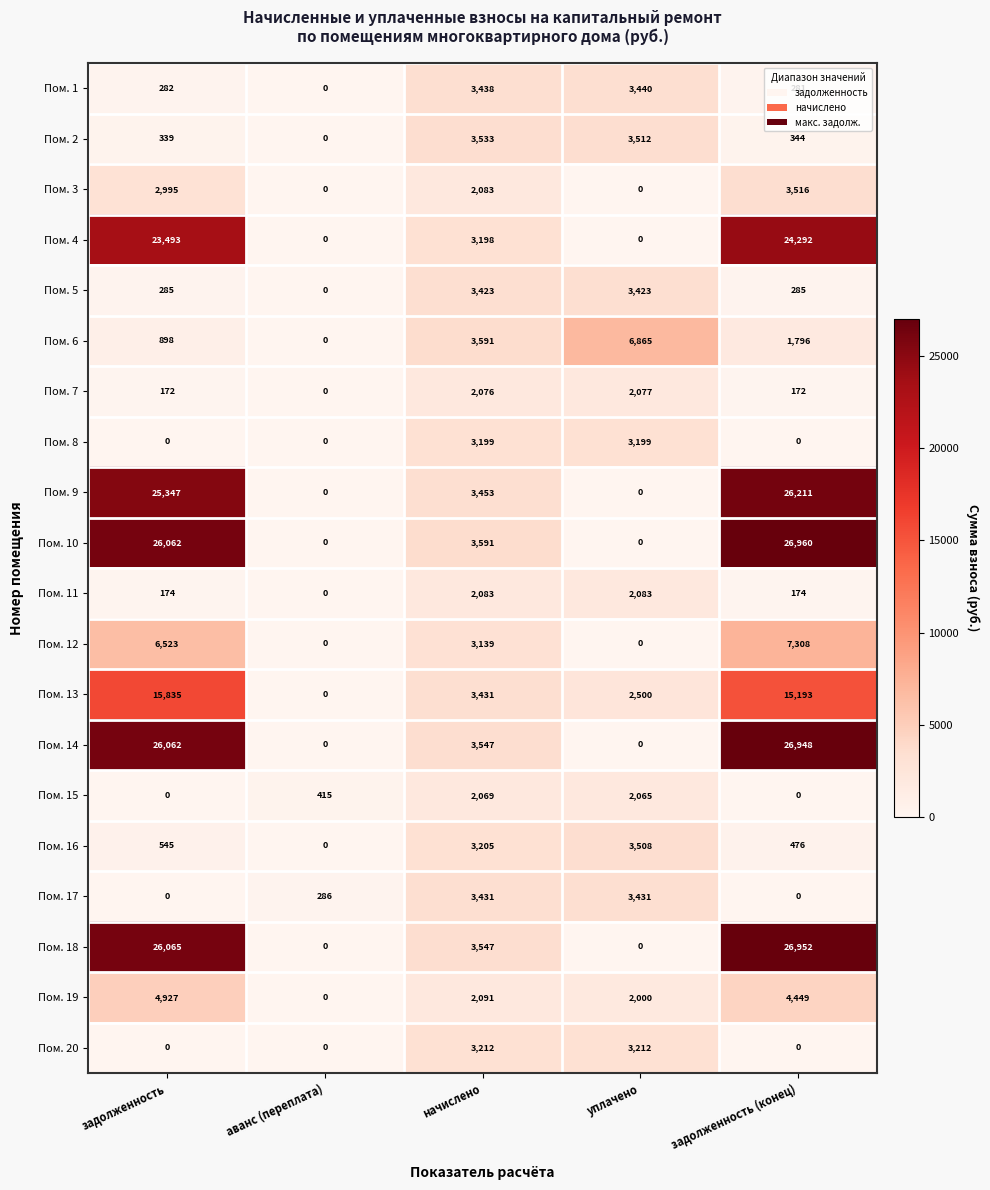

Count the number of categories in the chart.

5